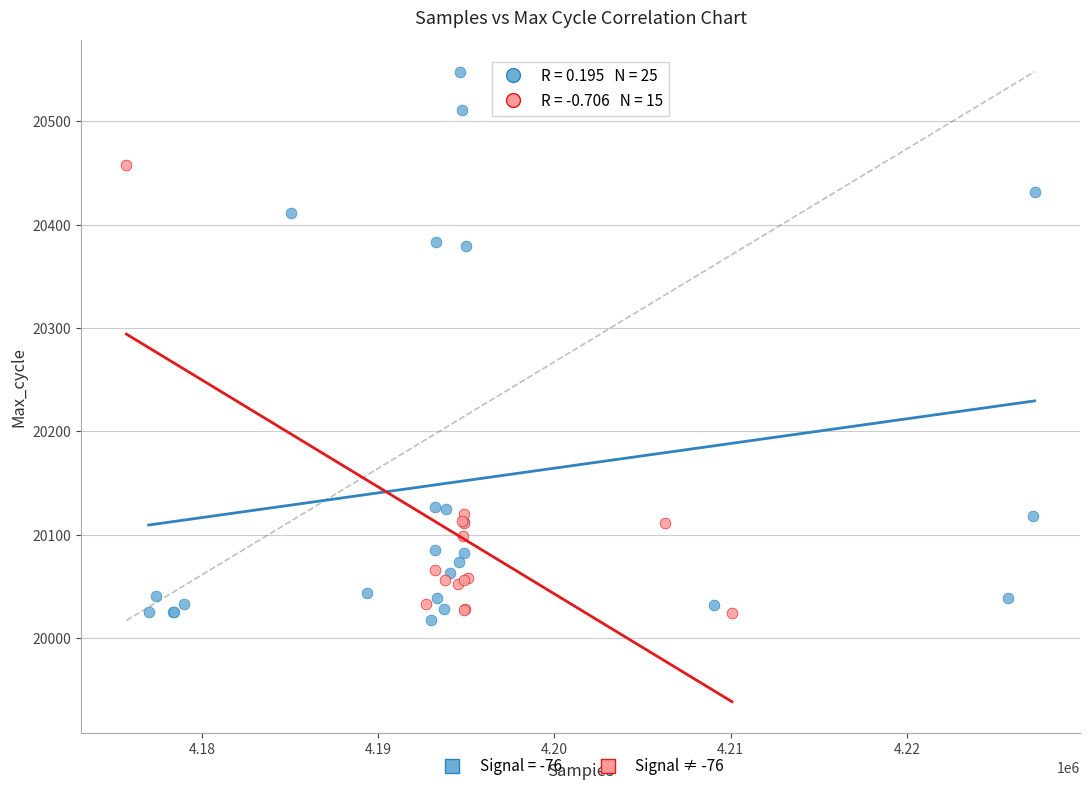

Which series has the largest Y range (max minus min)?

Signal = -76